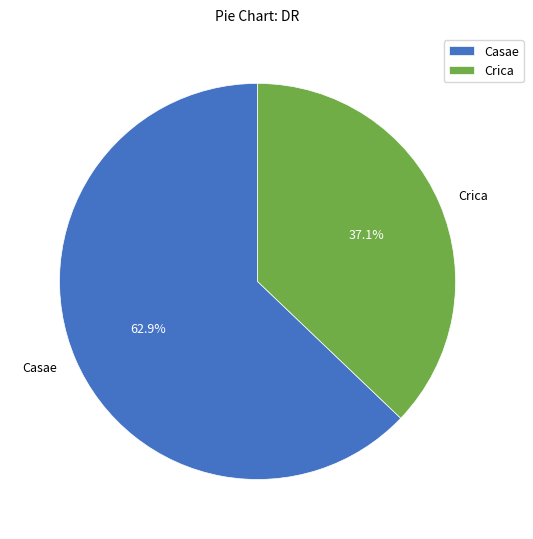

Rank the categories by value from highest to lowest.

Casae, Crica